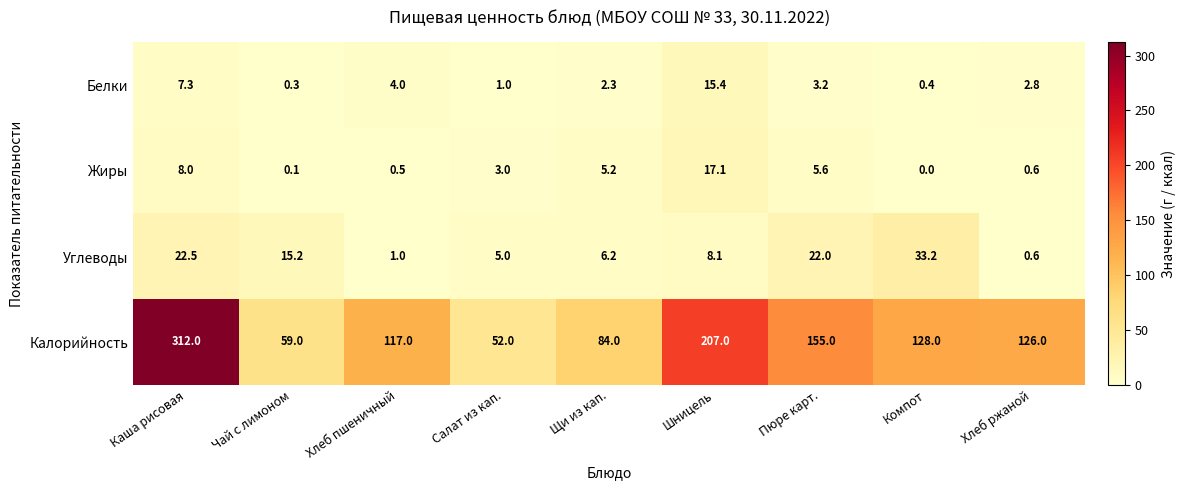

What is the total value across all series at Хлеб ржаной?

130.0